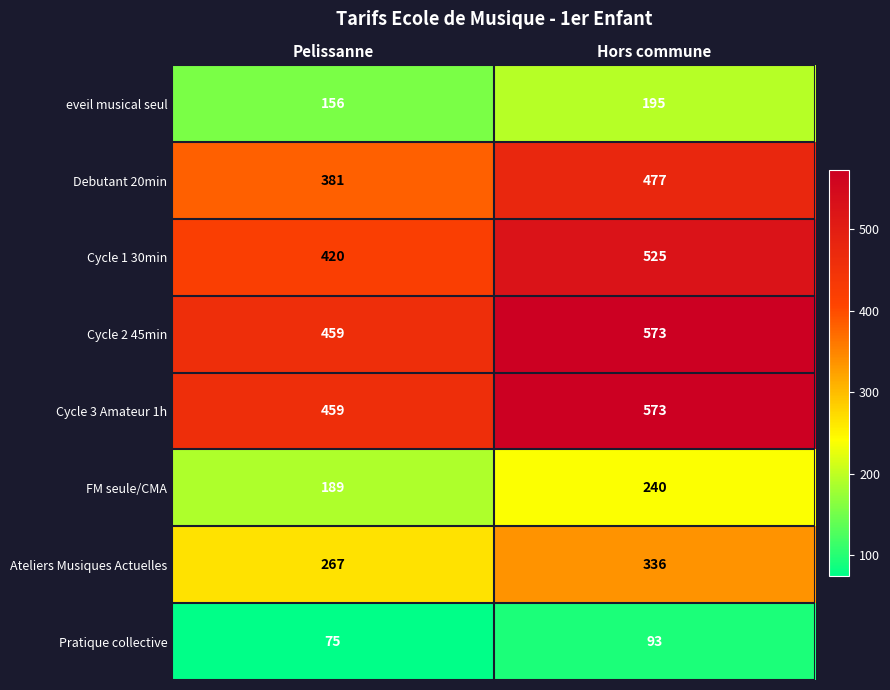

What is the greatest value displayed?

573